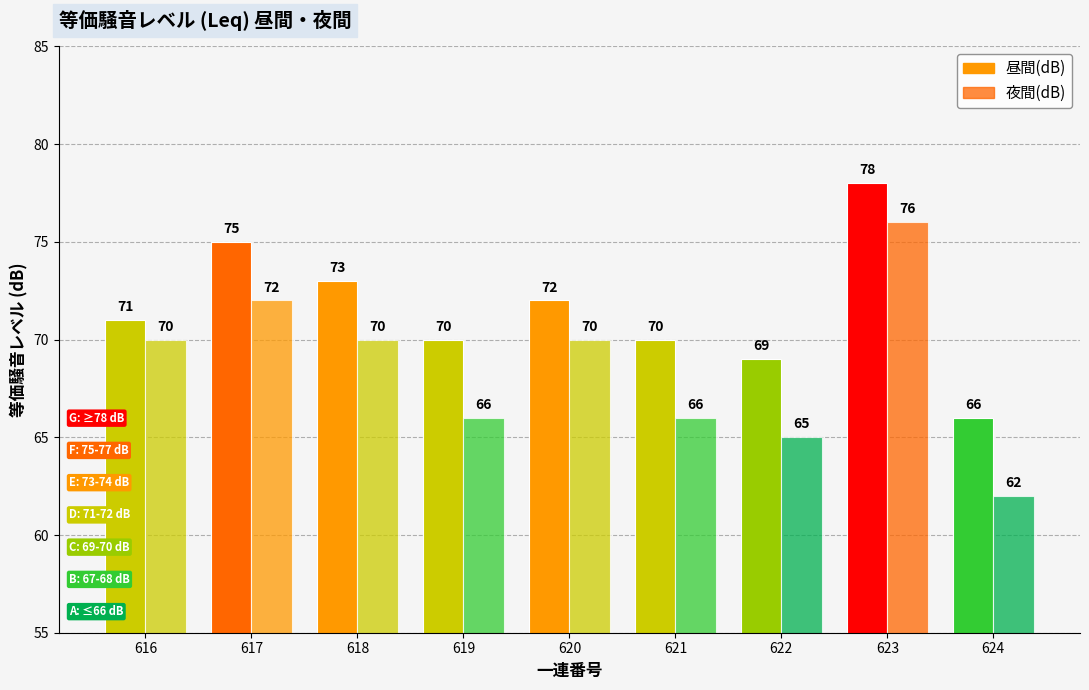

At 620, list the series in order from smallest to largest.

夜間(dB), 昼間(dB)